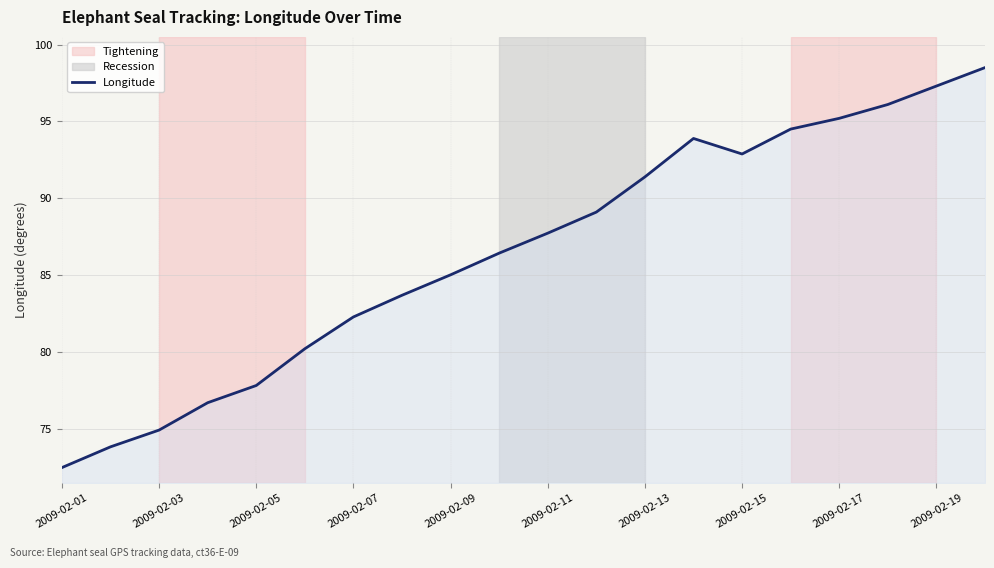

What is the difference between the maximum and minimum values?

26.0